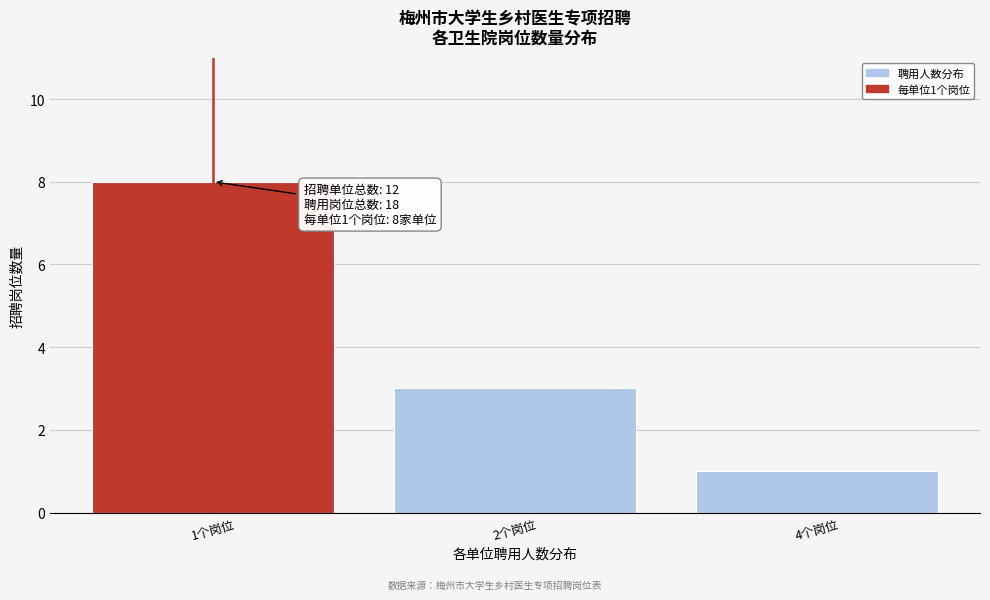

Reading left to right, transcribe all the data shown in this chart.

8	3	1